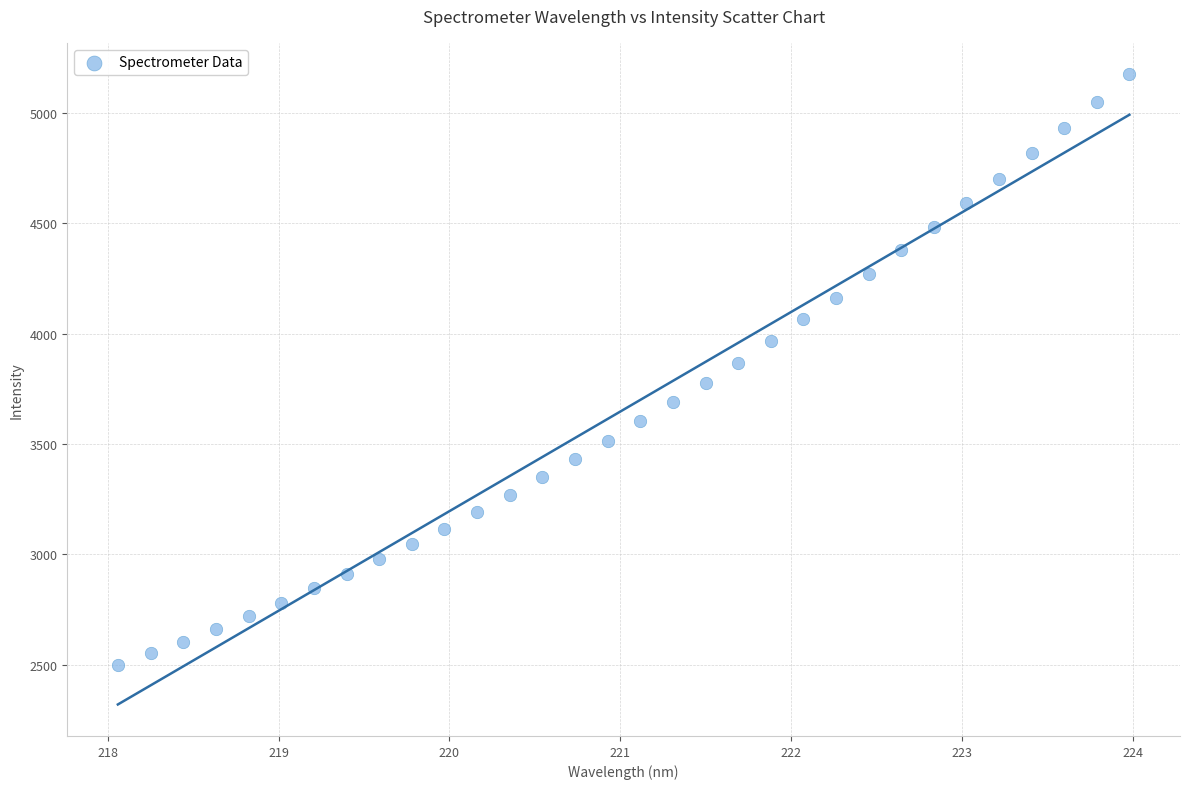

What is the range of X values (max minus min)?

5.9